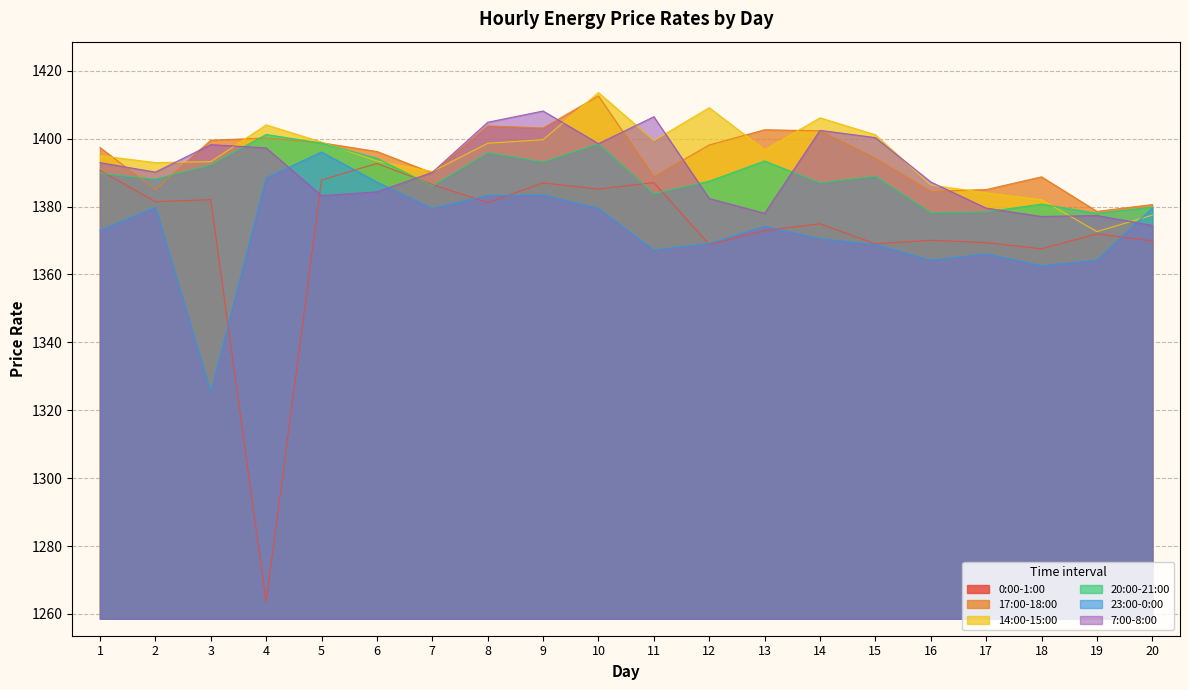

Rank the series by their maximum value, from lowest to highest.

0:00-1:00, 23:00-0:00, 20:00-21:00, 7:00-8:00, 17:00-18:00, 14:00-15:00